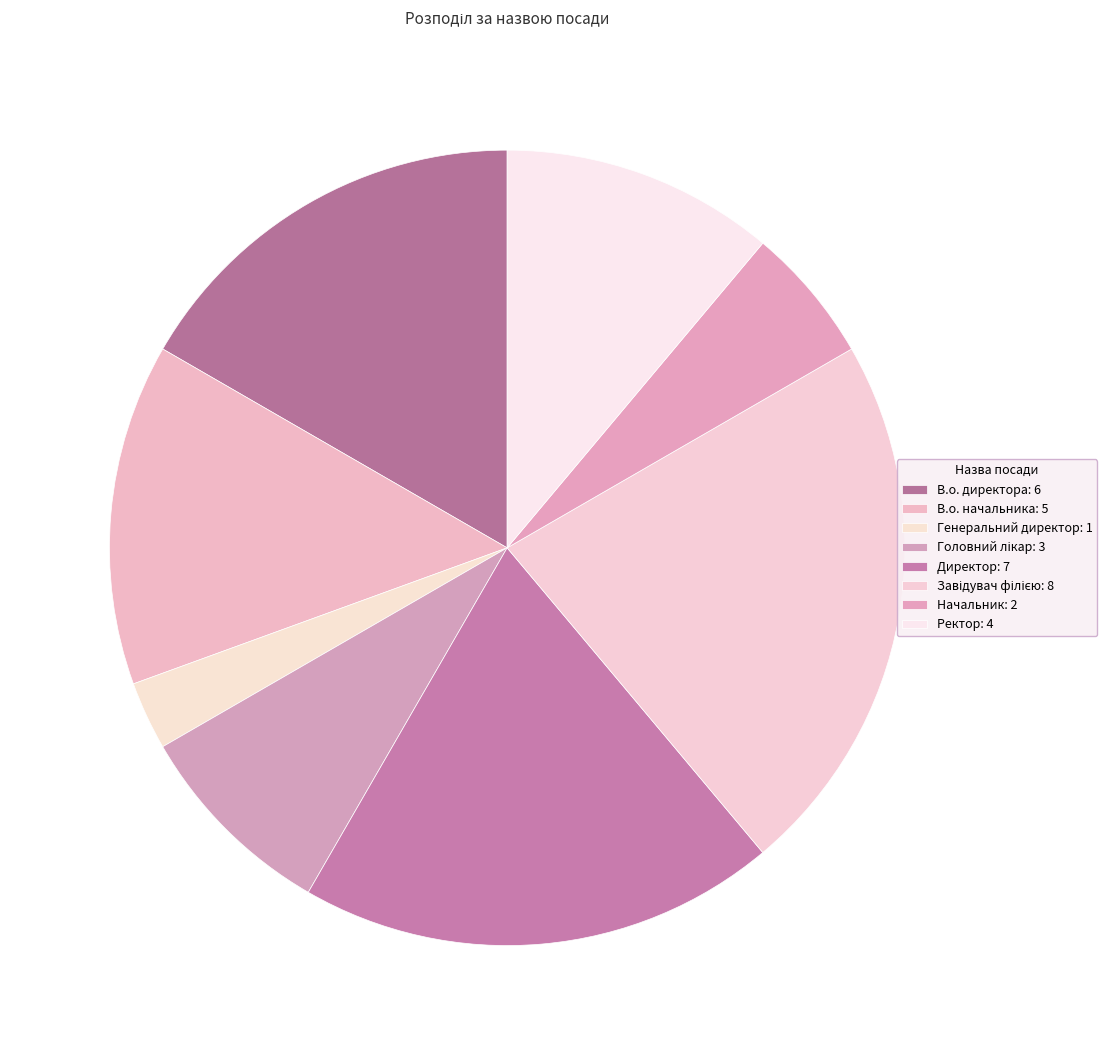

Is it true that Ректор is 11% of the pie?

True